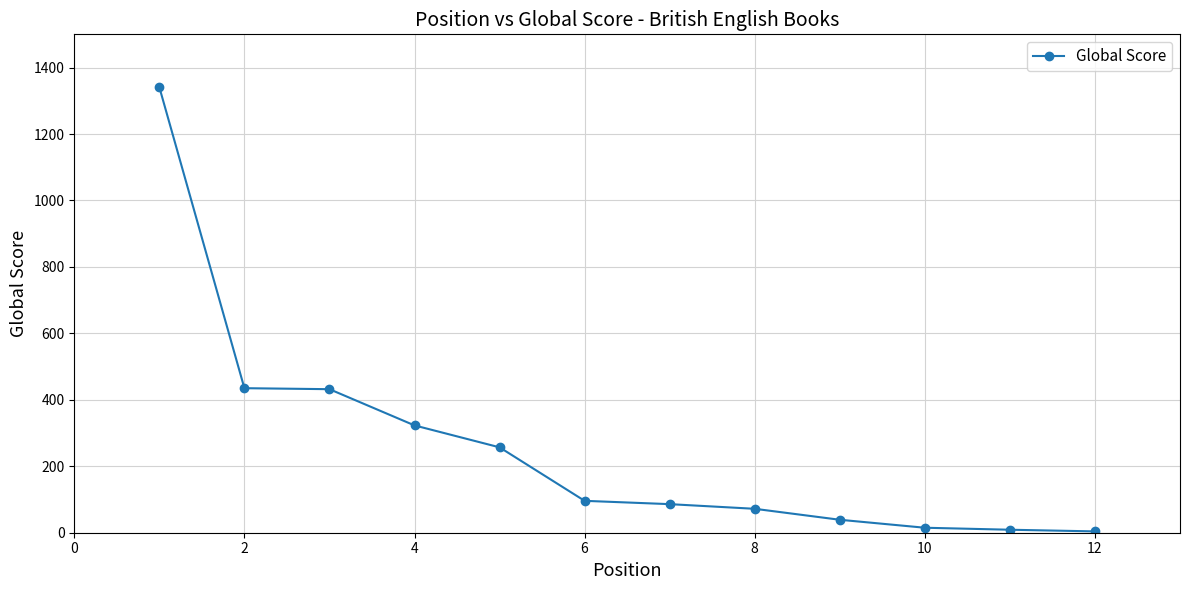

What is the average value?

259